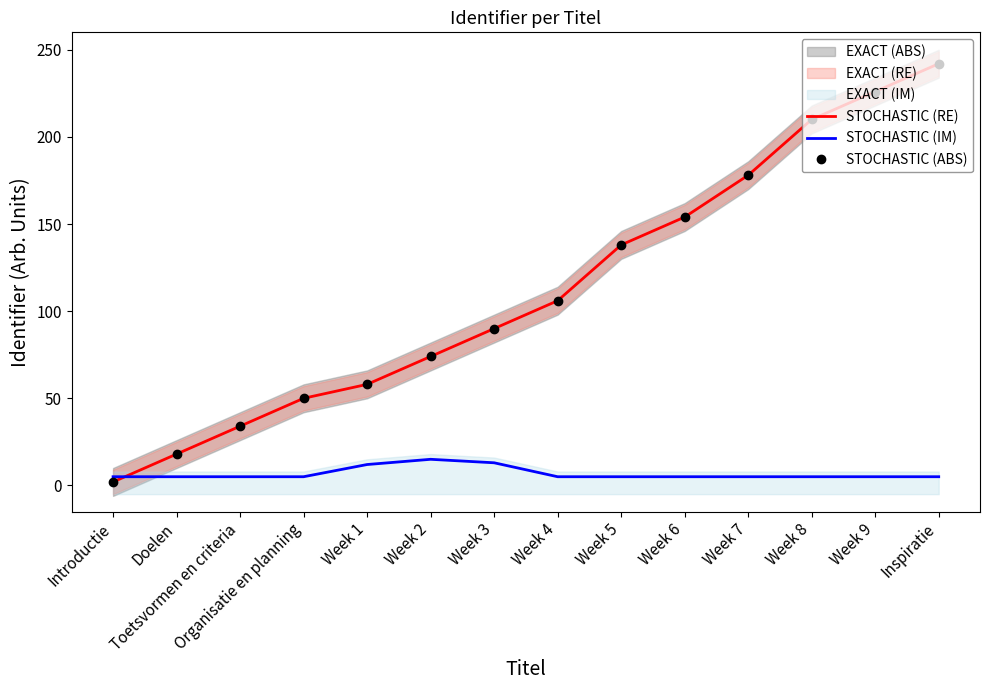

Reading left to right, transcribe all the data shown in this chart.

STOCHASTIC (RE): Introductie=2	Doelen=18	Toetsvormen en criteria=34	Organisatie en planning=50	Week 1=58	Week 2=74	Week 3=90	Week 4=106	Week 5=138	Week 6=154	Week 7=178	Week 8=210	Week 9=226	Inspiratie=242
STOCHASTIC (IM): Introductie=5	Doelen=5	Toetsvormen en criteria=5	Organisatie en planning=5	Week 1=12	Week 2=15	Week 3=13	Week 4=5	Week 5=5	Week 6=5	Week 7=5	Week 8=5	Week 9=5	Inspiratie=5
STOCHASTIC (ABS): Introductie=2	Doelen=18	Toetsvormen en criteria=34	Organisatie en planning=50	Week 1=58	Week 2=74	Week 3=90	Week 4=106	Week 5=138	Week 6=154	Week 7=178	Week 8=210	Week 9=226	Inspiratie=242